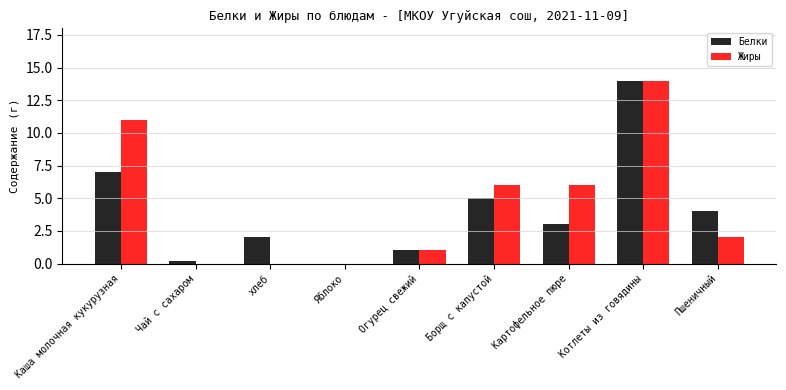

Reading left to right, extract all data points from this chart.

Белки: Каша молочная кукурузная=7.0	Чай с сахаром=0.2	хлеб=2.0	Яблоко=0.0	Огурец свежий=1.0	Борщ с капустой=5.0	Картофельное пюре=3.0	Котлеты из говядины=14.0	Пшеничный=4.0
Жиры: Каша молочная кукурузная=11.0	Чай с сахаром=0.0	хлеб=0.0	Яблоко=0.0	Огурец свежий=1.0	Борщ с капустой=6.0	Картофельное пюре=6.0	Котлеты из говядины=14.0	Пшеничный=2.0